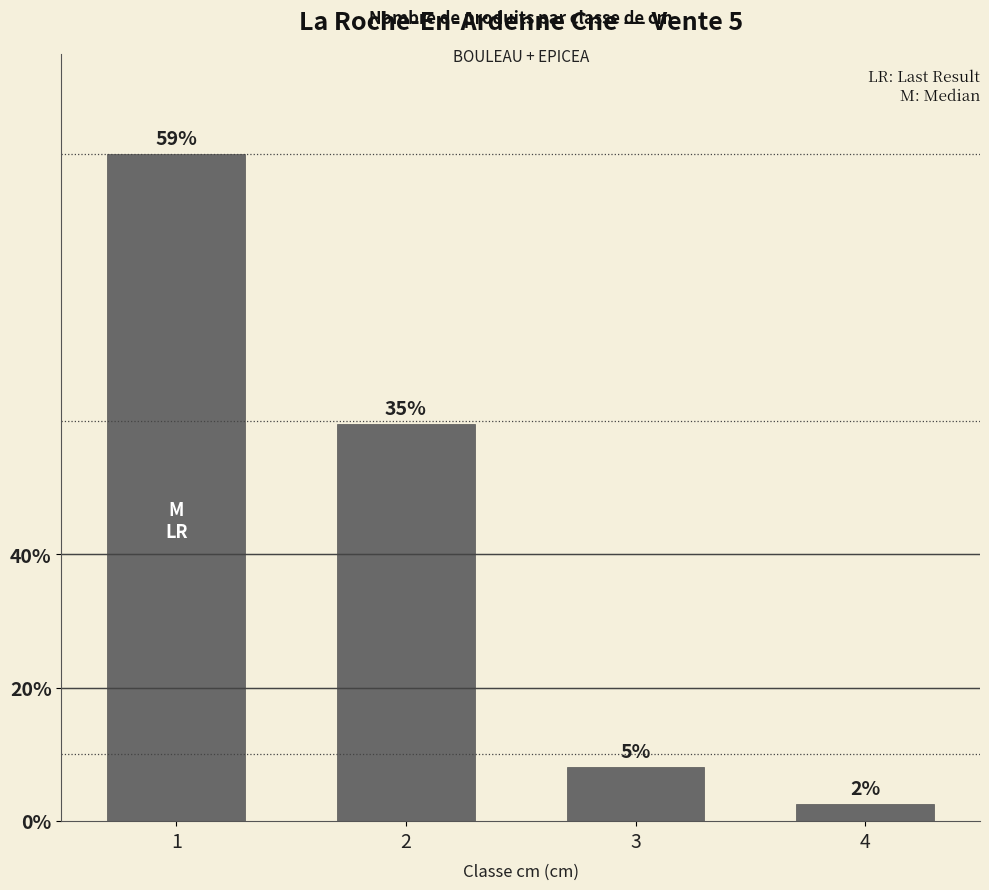

Are the bars horizontal?

No